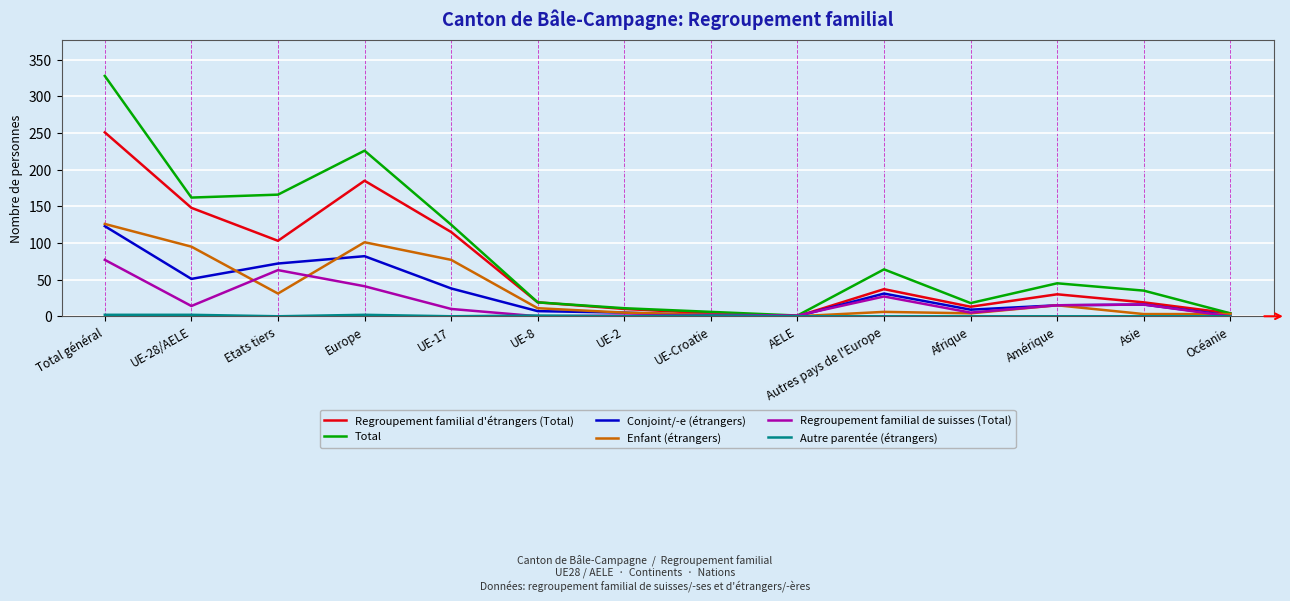

What is the total value across all series at Amérique?

120